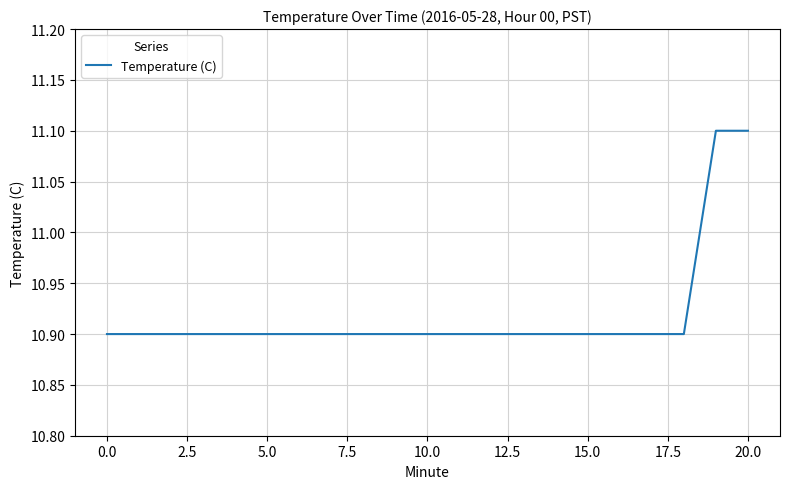

What is the maximum value shown in the chart?

11.1